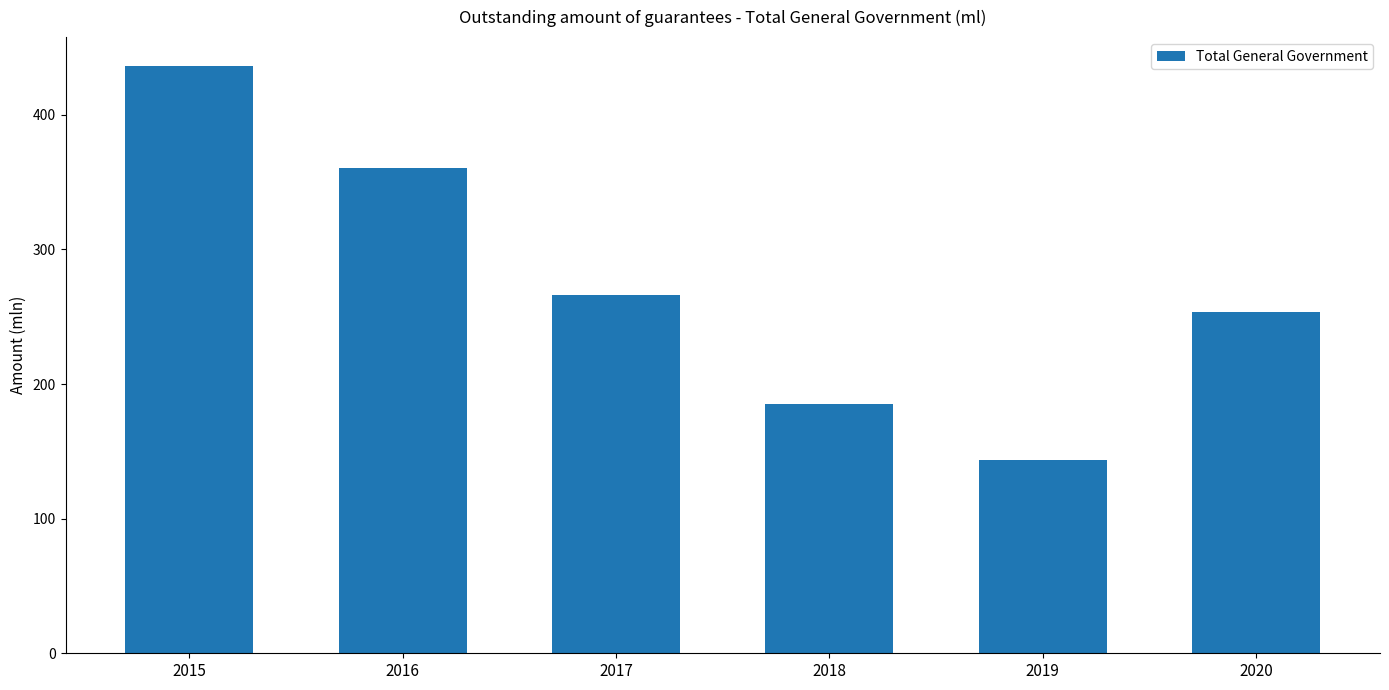

Where does the data first go above 266?

2015